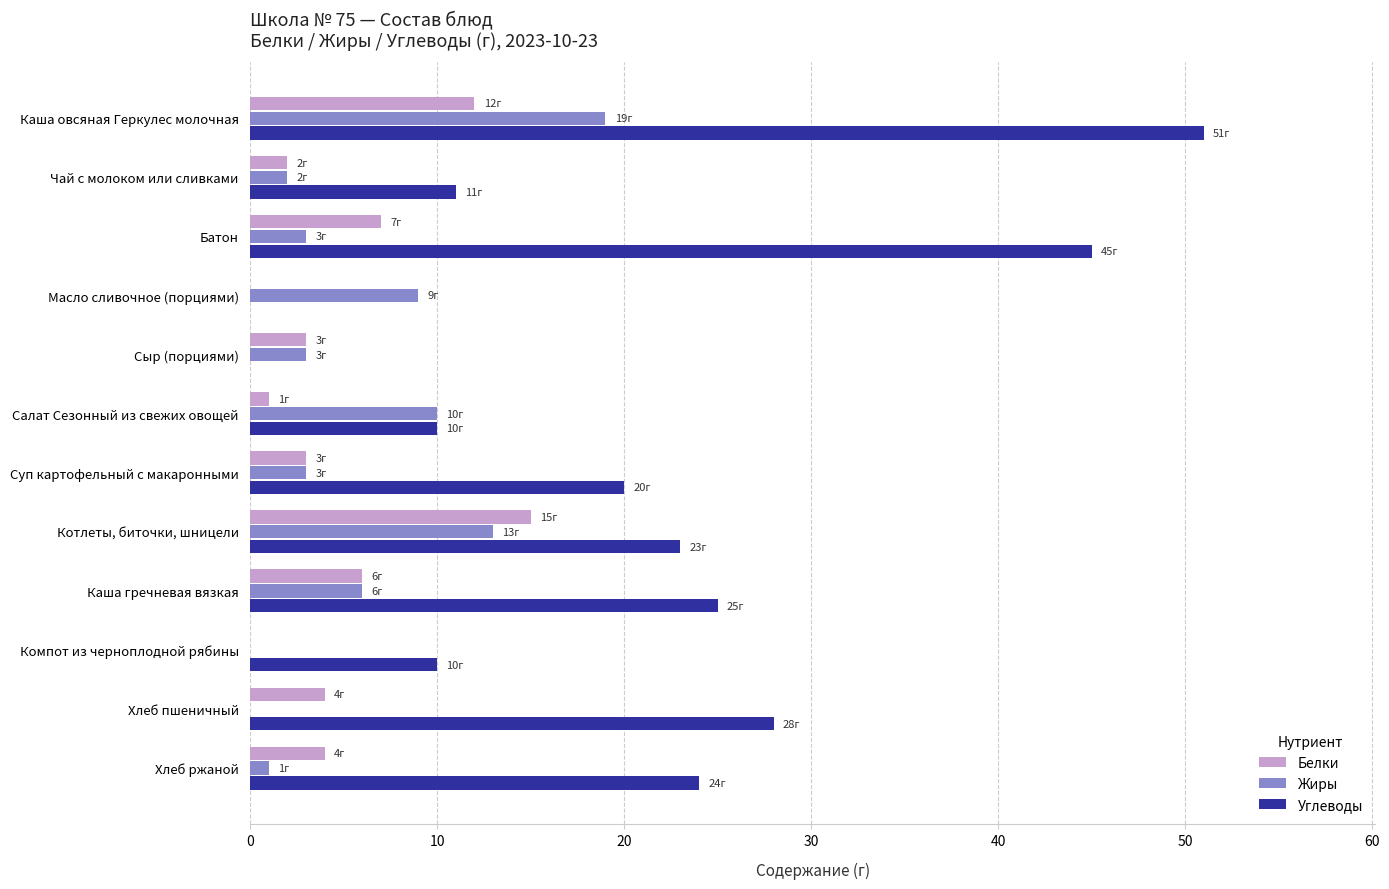

Which series has the largest total across all categories?

Углеводы